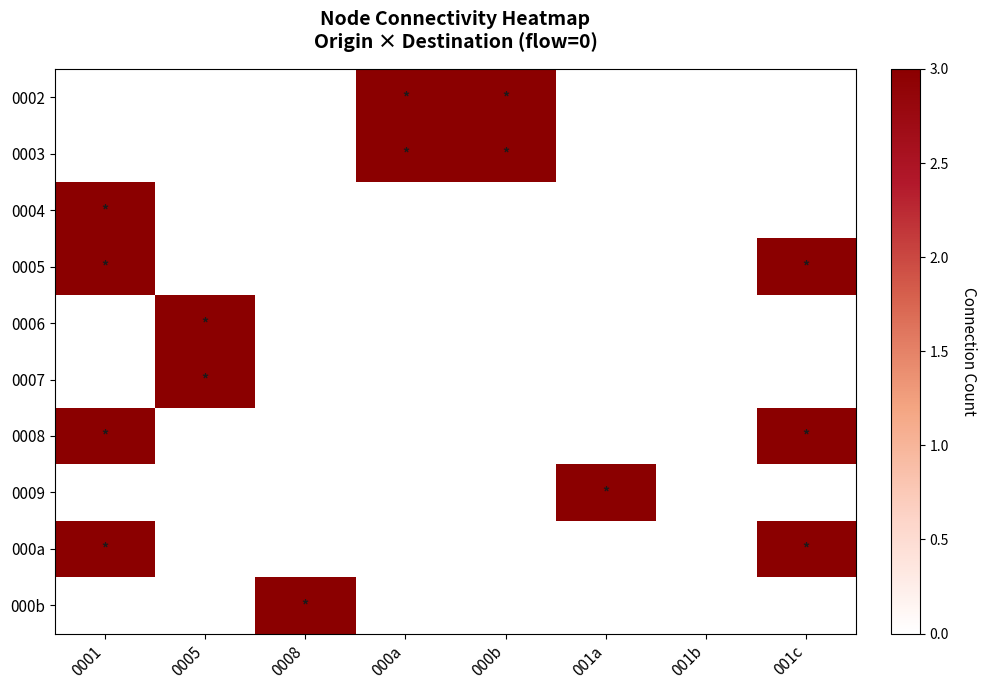

What is the total value across all series at 001a?

3